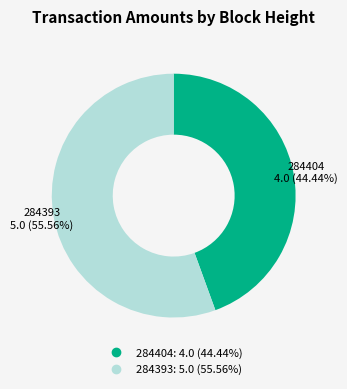

How many slices are in this pie chart?

2